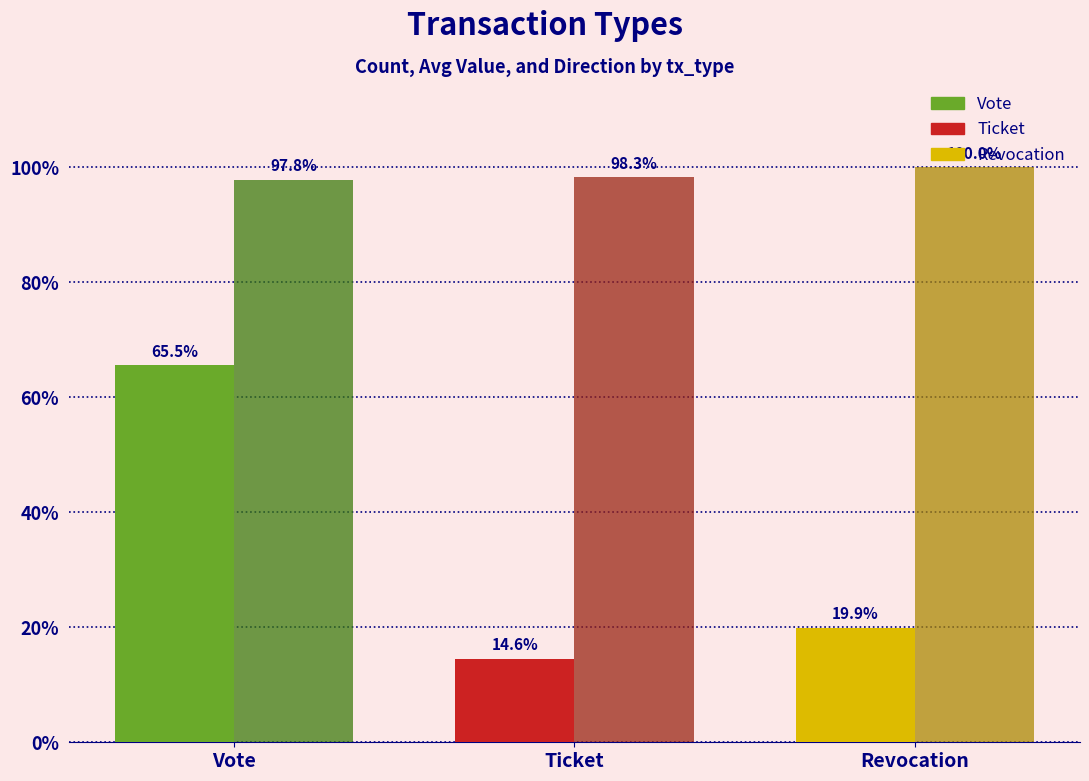

What is the spread (max minus min) of values at Vote?

32.3